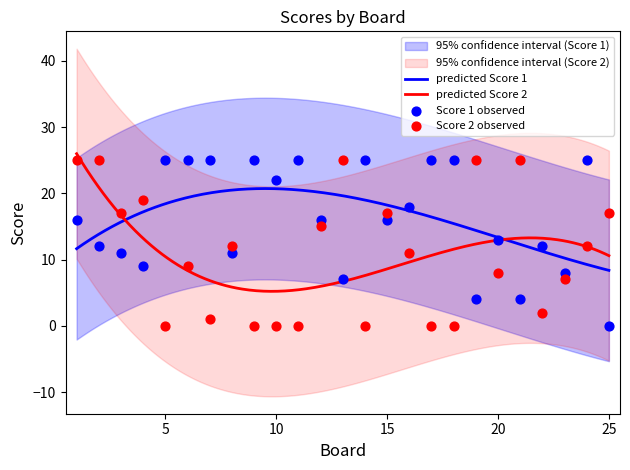

What is the total value across all series at 15?

33